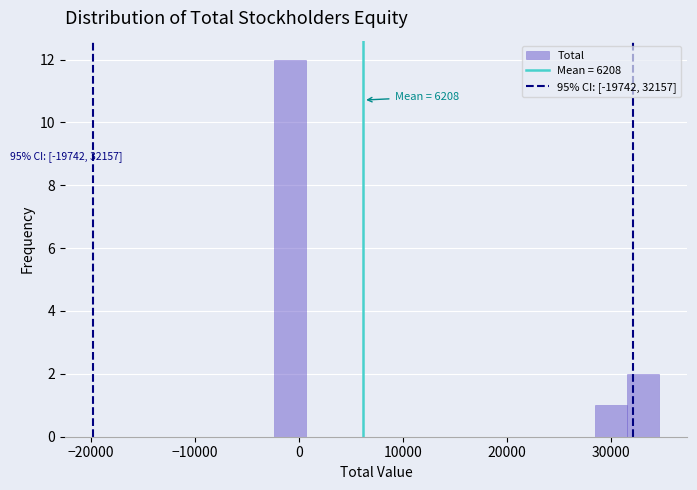

Around what value on the x-axis is the tallest bar? Give the approximate position of its centre, as read against the axis.

-1000